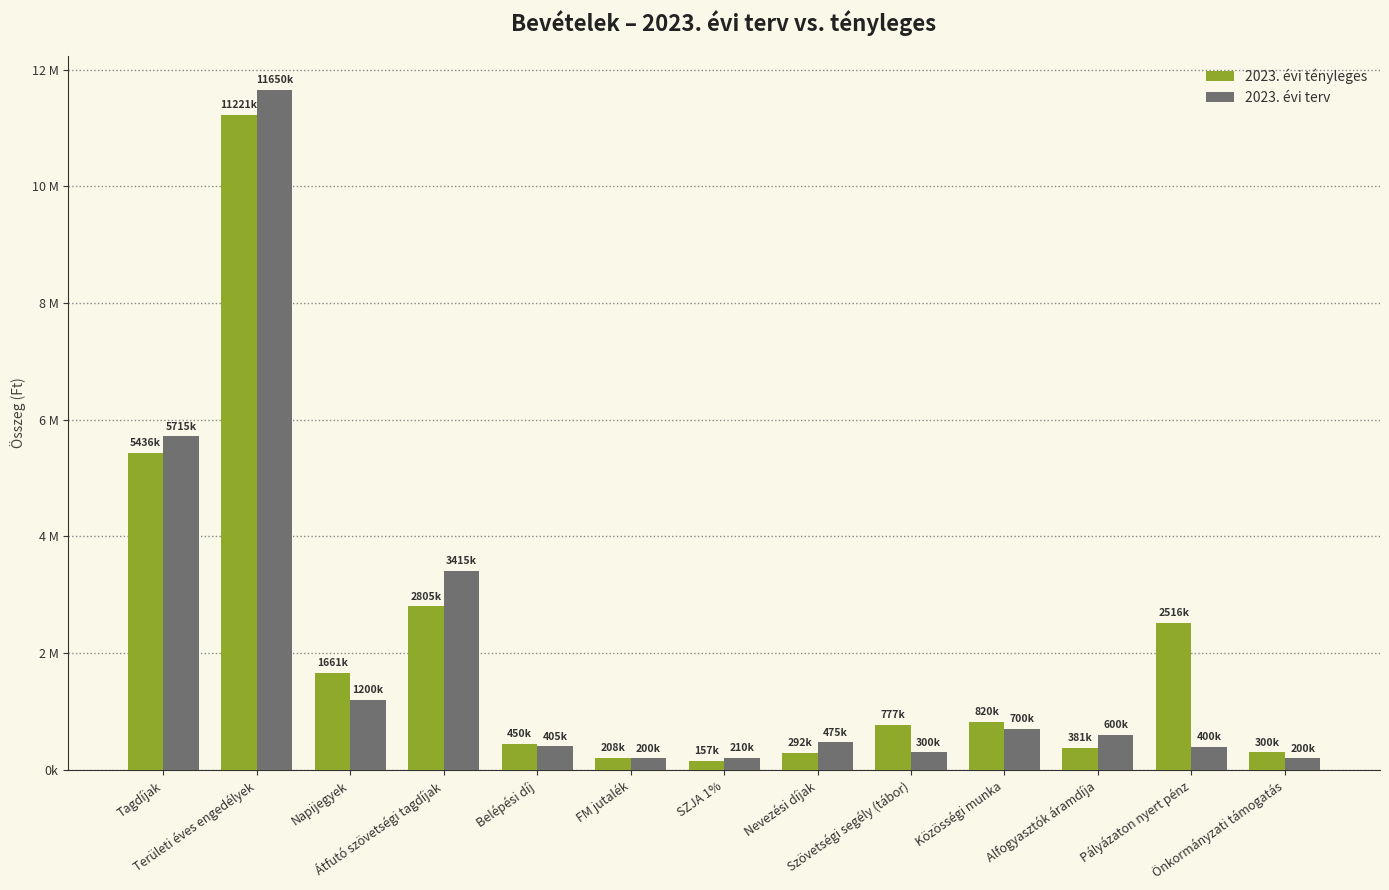

List the labels in order of 2023. évi tényleges value, smallest first.

SZJA 1%, FM jutalék, Nevezési díjak, Önkormányzati támogatás, Alfogyasztók áramdíja, Belépési díj, Szövetségi segély (tábor), Közösségi munka, Napijegyek, Pályázaton nyert pénz, Átfutó szövetségi tagdíjak, Tagdíjak, Területi éves engedélyek